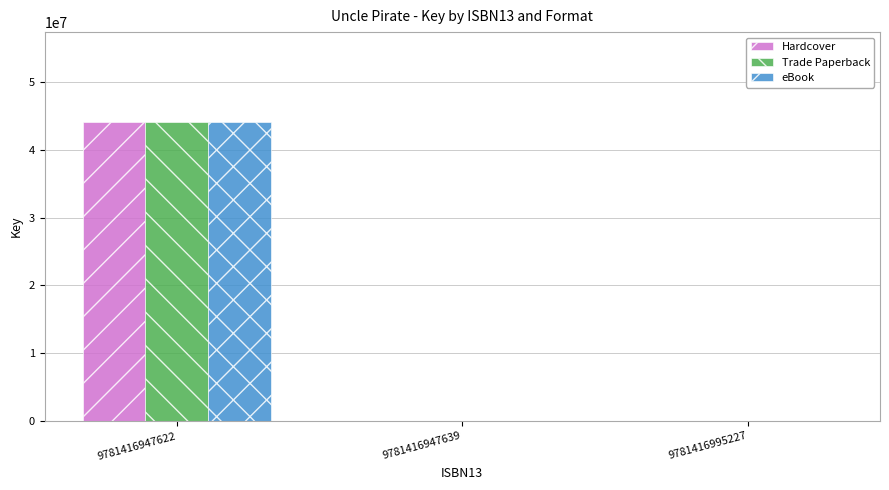

What is the maximum value shown in the chart?

44110623